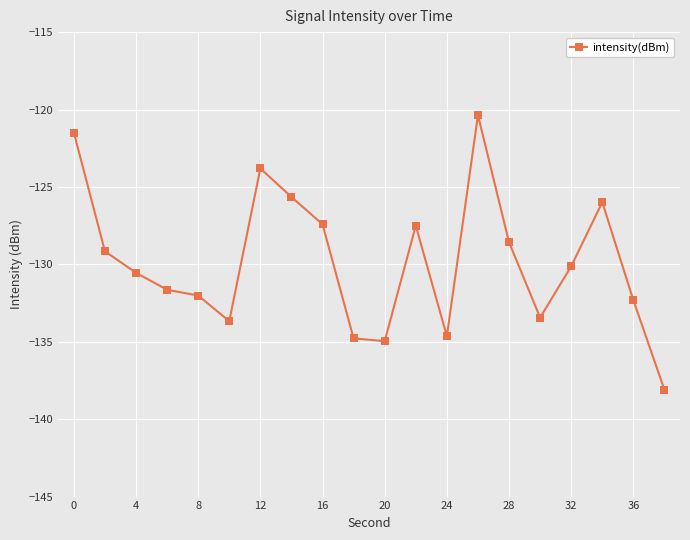

How many lines are shown in the chart?

1